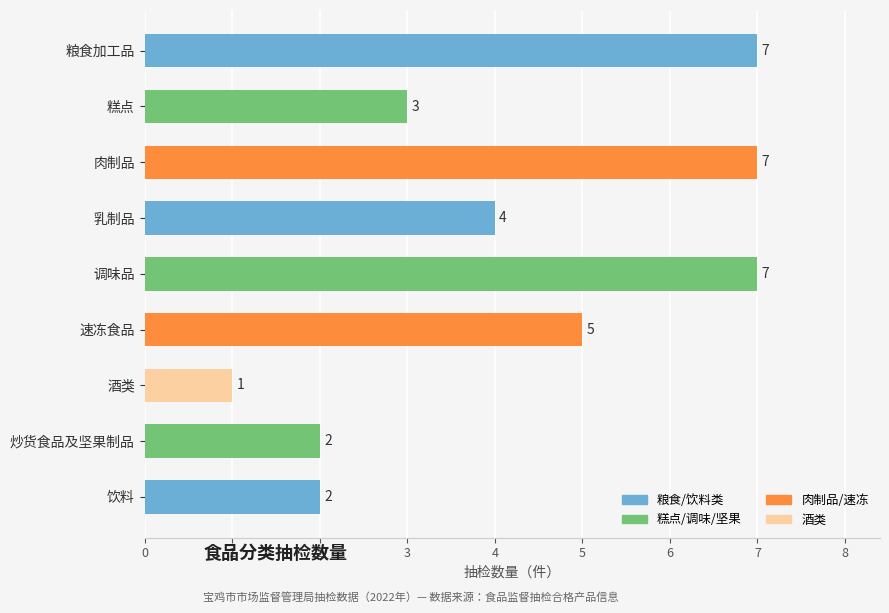

Are the bars grouped side by side (vs. stacked)?

No